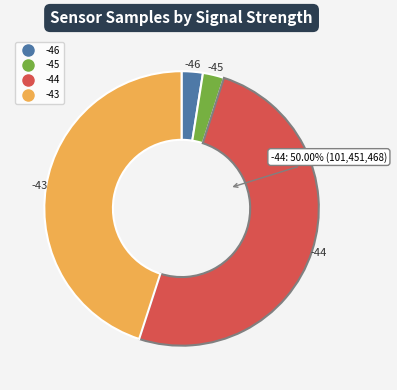

How many segments does this pie chart have?

4